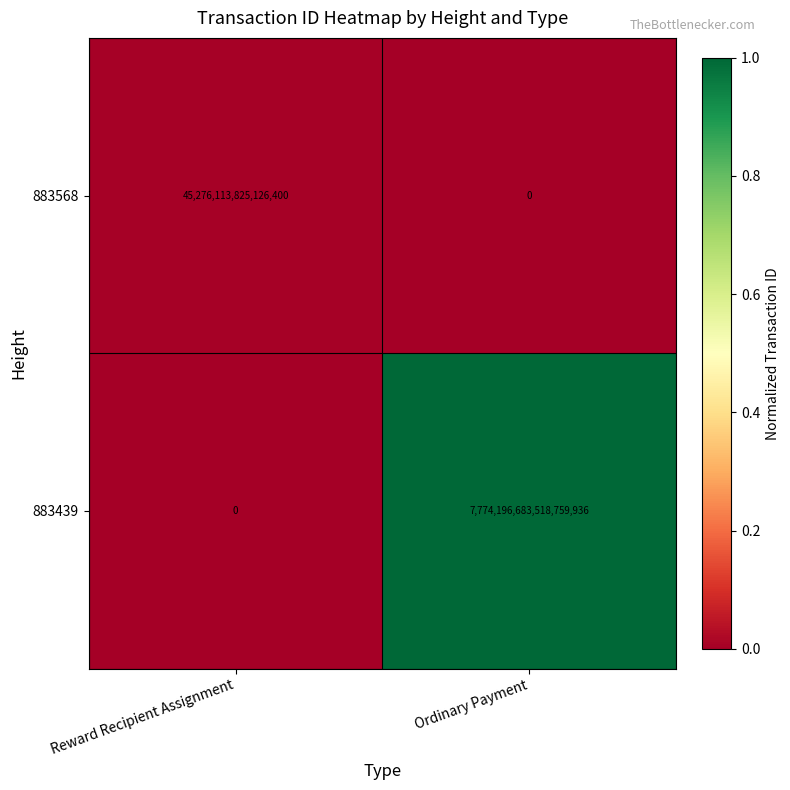

At which category is the sum across all series the highest?

Ordinary Payment